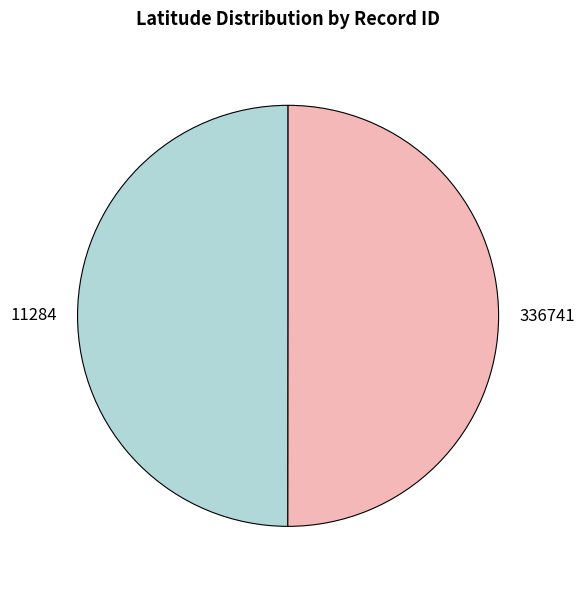

True or false: 11284 accounts for 50% of the total.

True